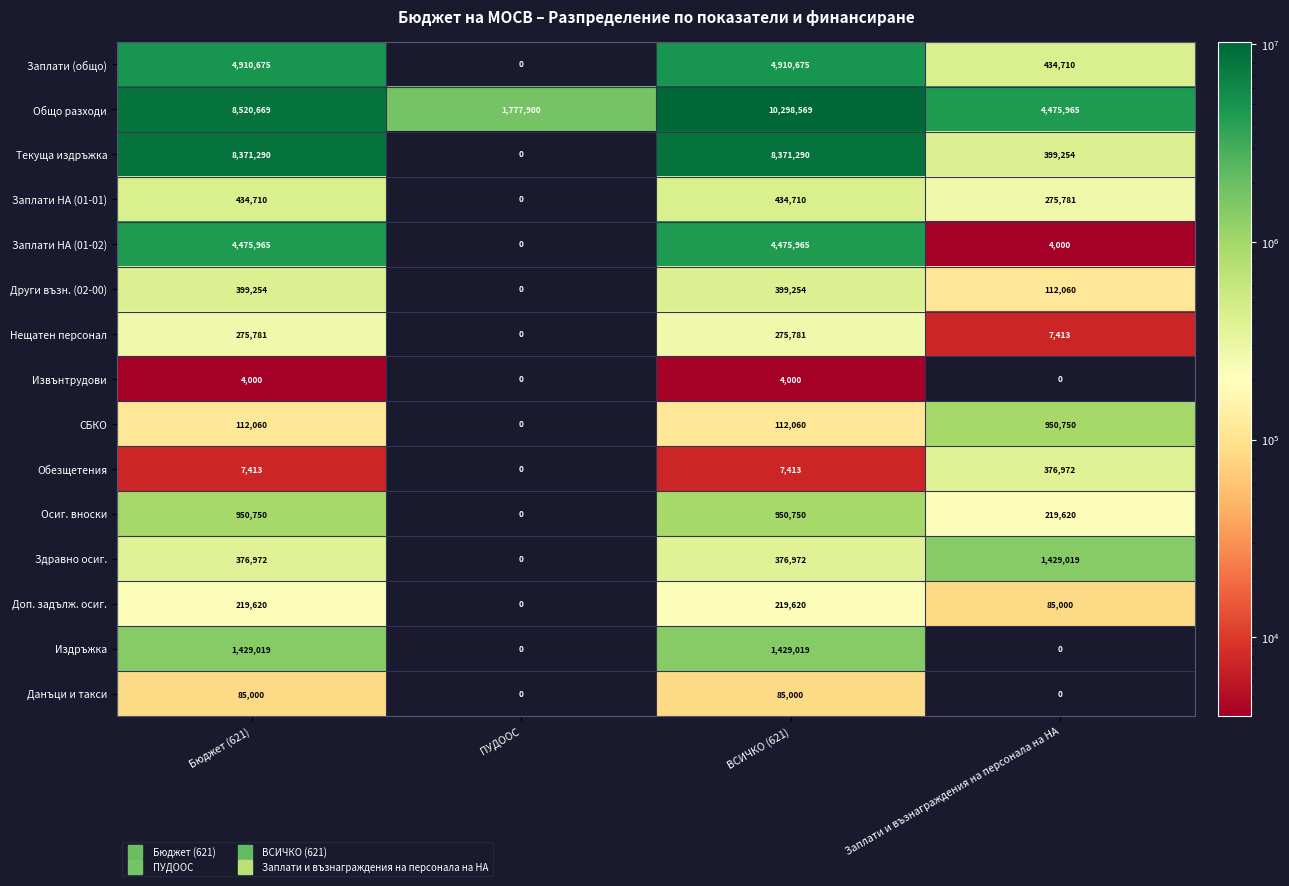

Which series has the largest total across all categories?

Общо разходи